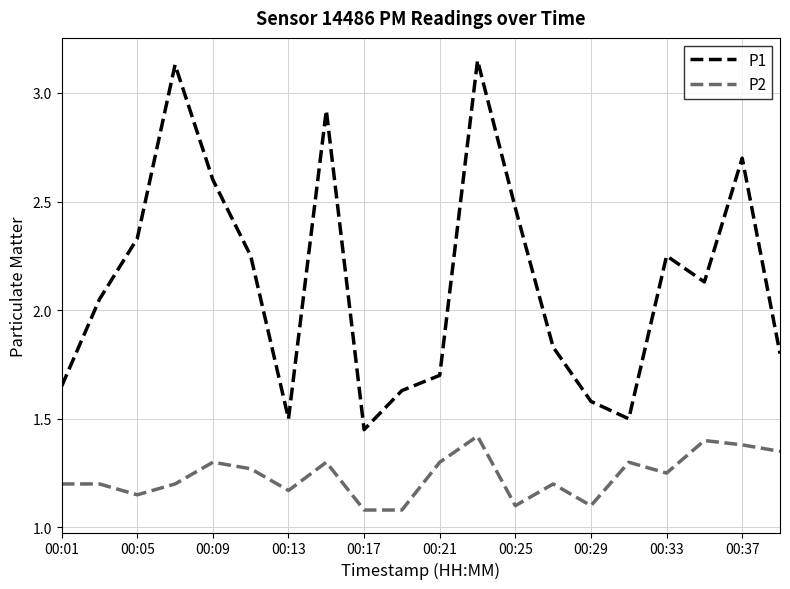

Which series has the largest total across all categories?

P1